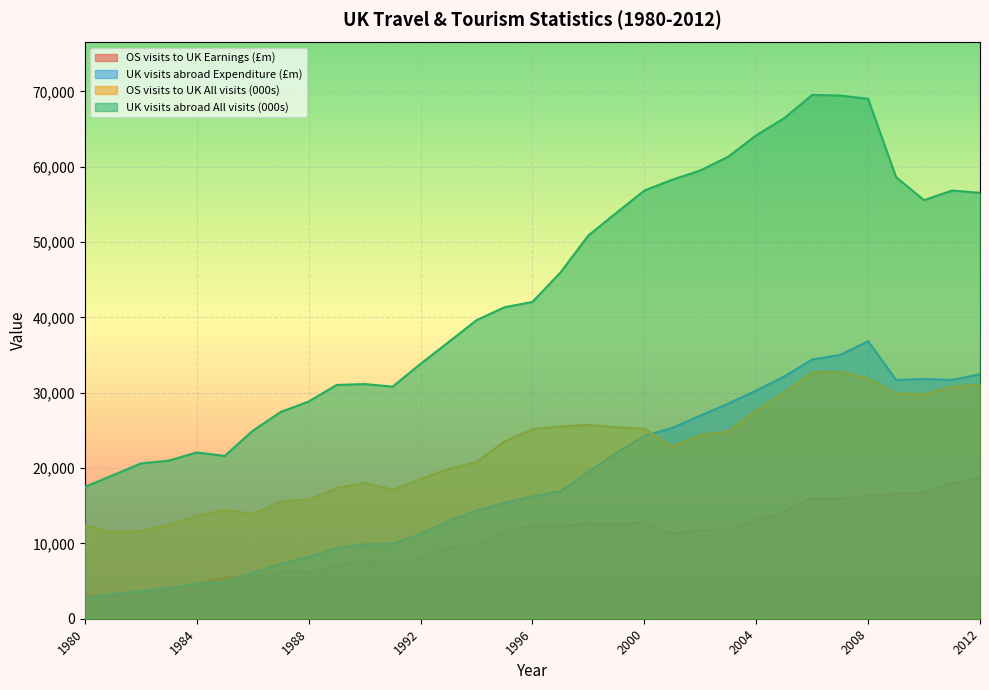

The value of UK visits abroad All visits (000s) at 2000 is 56837. True or false?

True